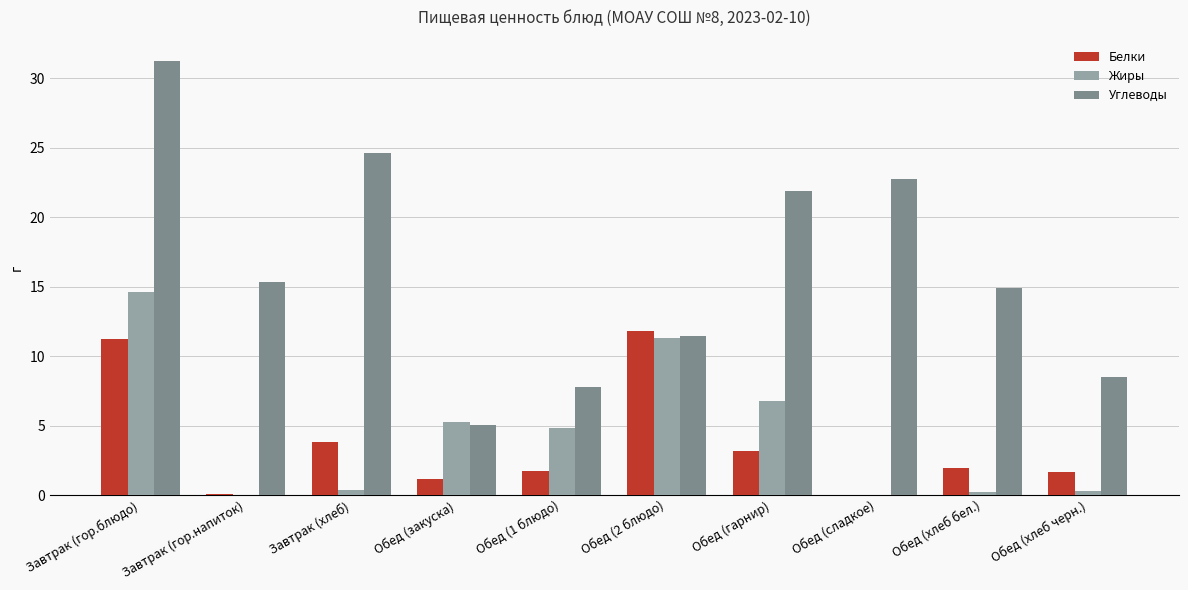

The Углеводы series shows 5.0 at Обед (закуска). True or false?

True